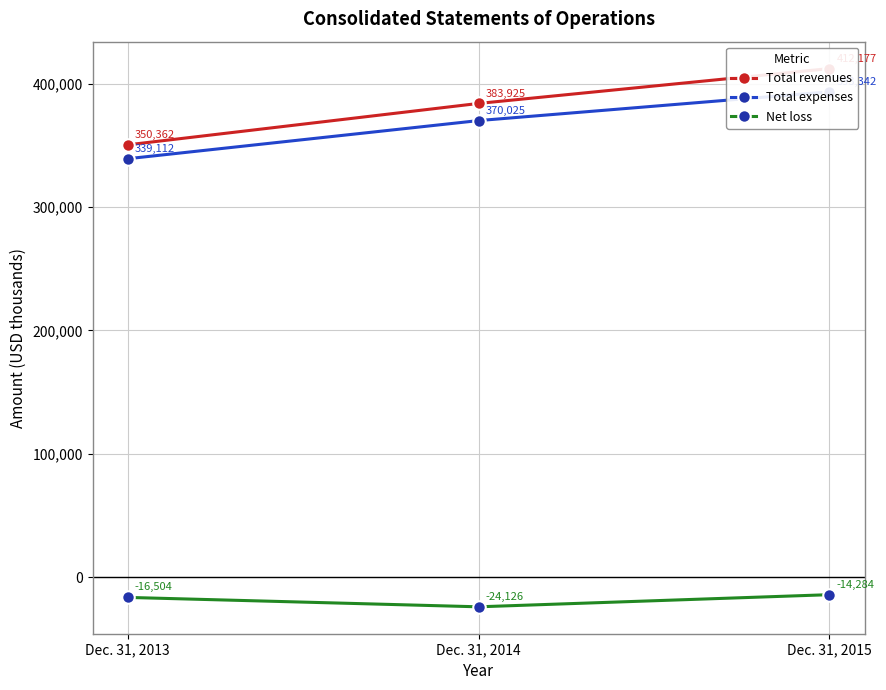

True or false: Total revenues has a value of 171161 at Dec. 31, 2014.

False